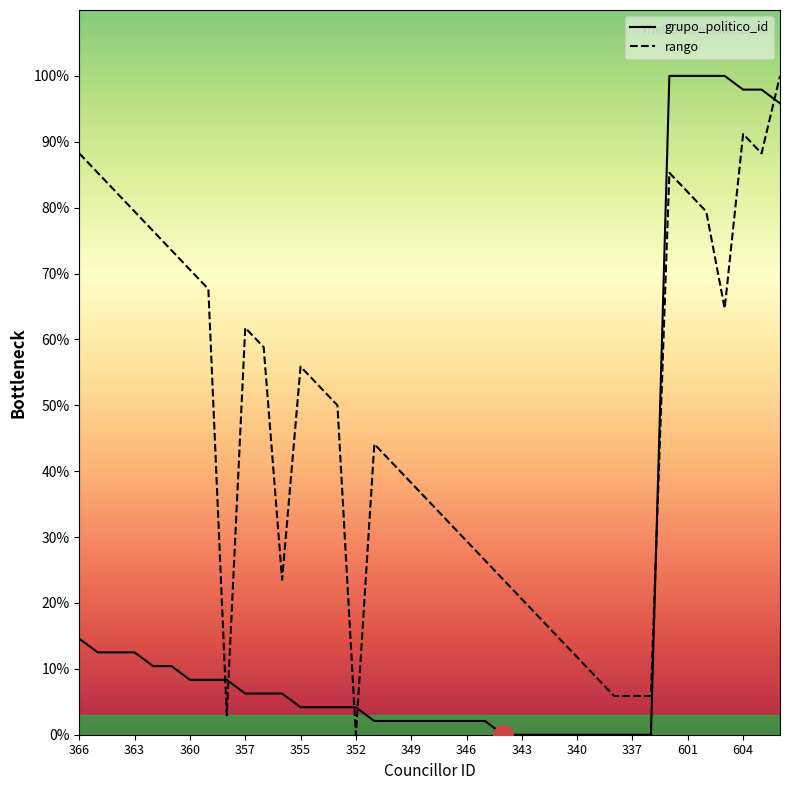

List the series in order of their overall mean, lowest first.

grupo_politico_id, rango